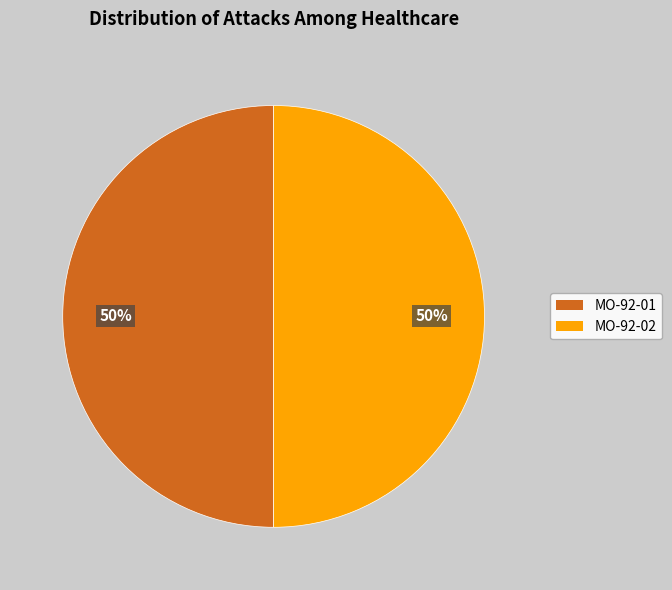

How many slices are in this pie chart?

2